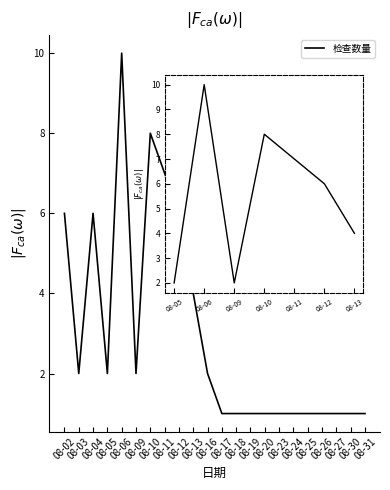

How many interior local peaks (higher than both neighbors) does the data have?

3